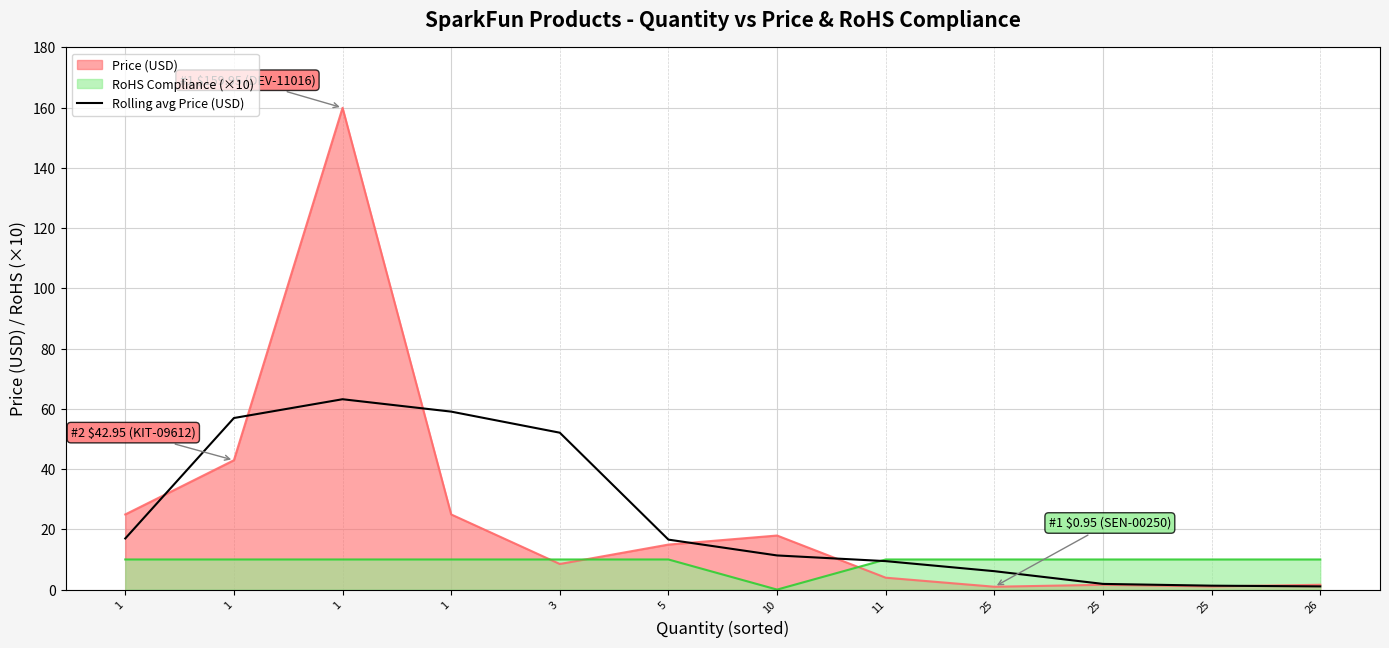

Is it true that the value at 3 is 52.1?

True